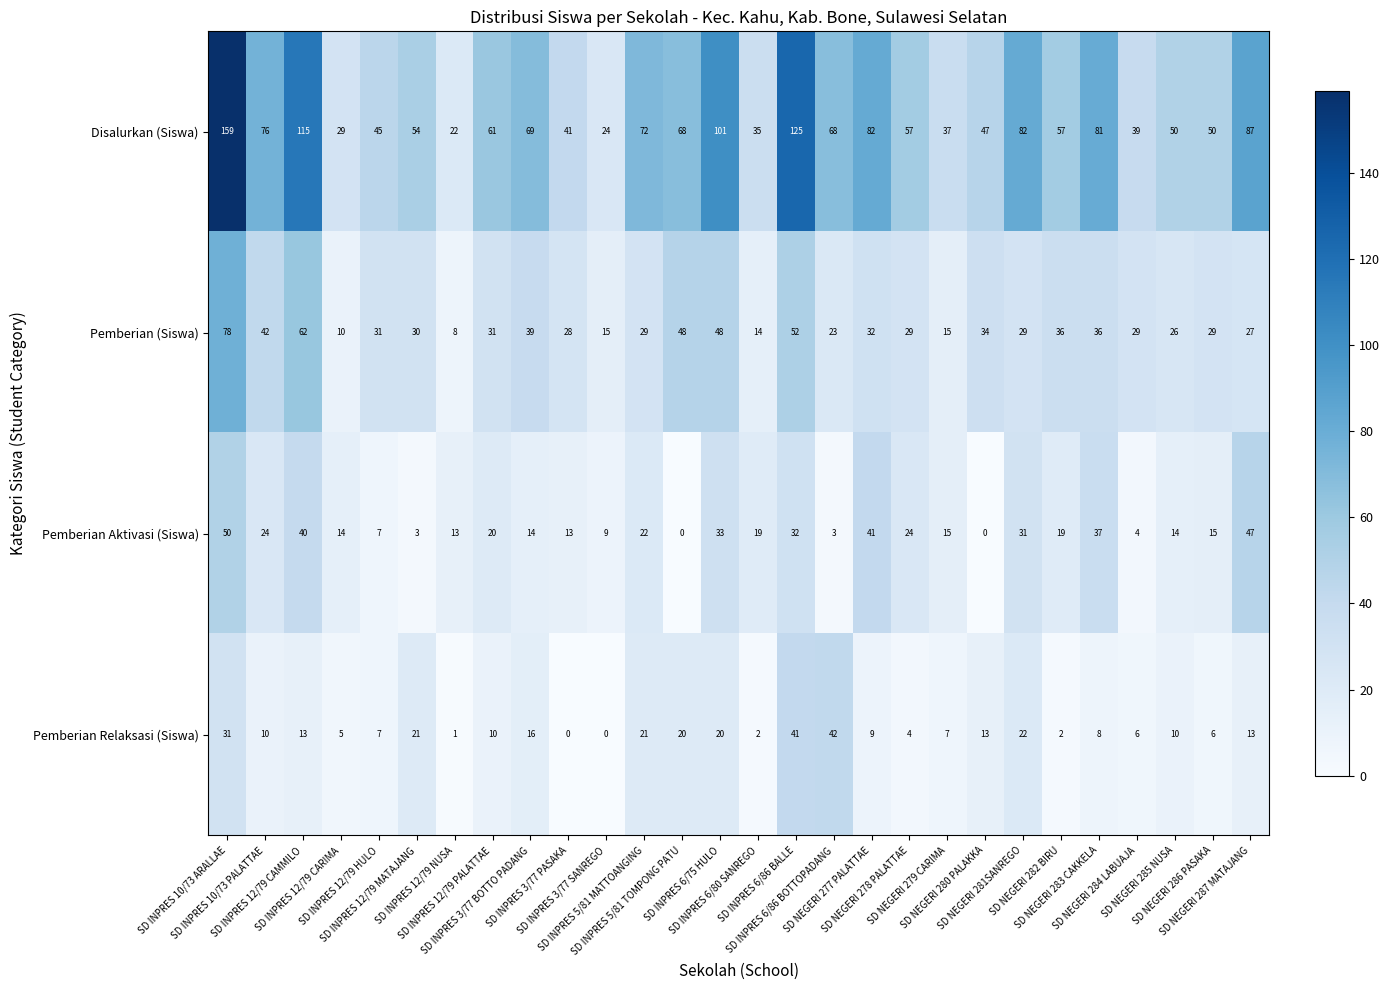

Count the number of data series in this chart.

4